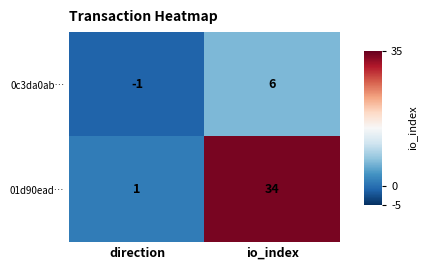

How many distinct data groups are displayed?

2